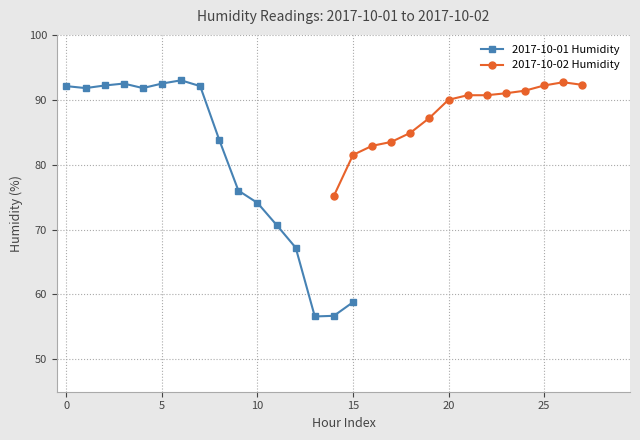

What is the highest value of the 2017-10-01 Humidity series?

93.0